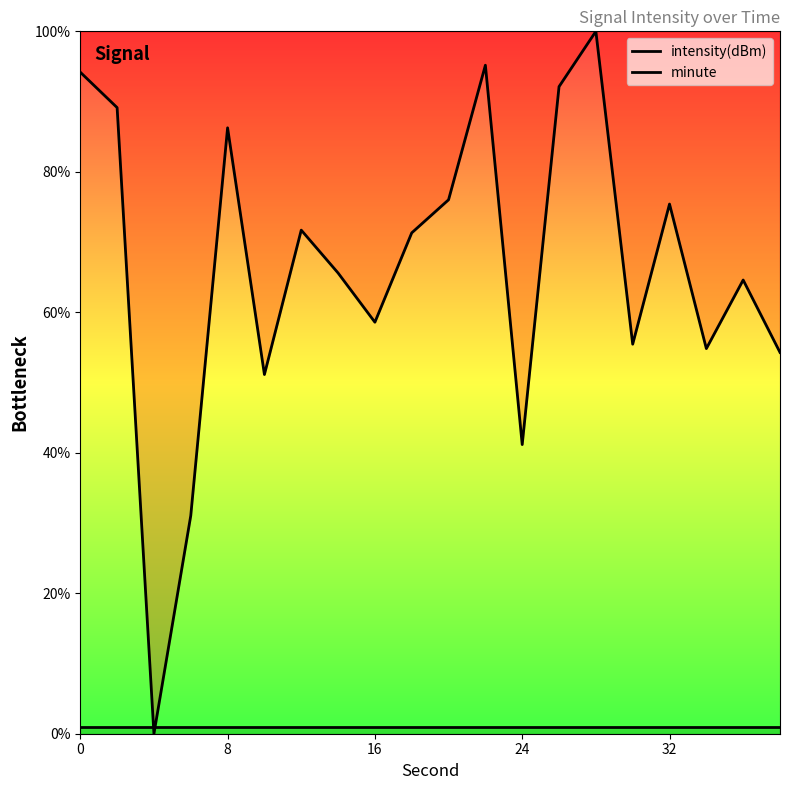

Does the chart display data point markers on the line(s)?

No